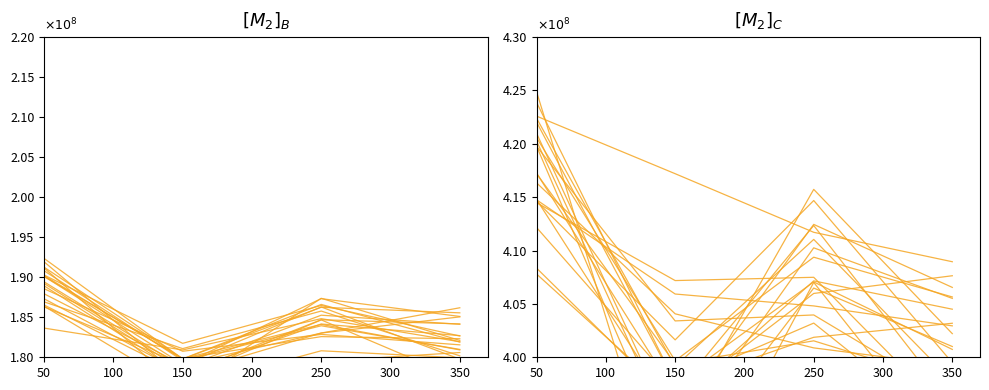

True or false: tipo_documento_id_scaled has a value of 553979088.4 at 250.

False